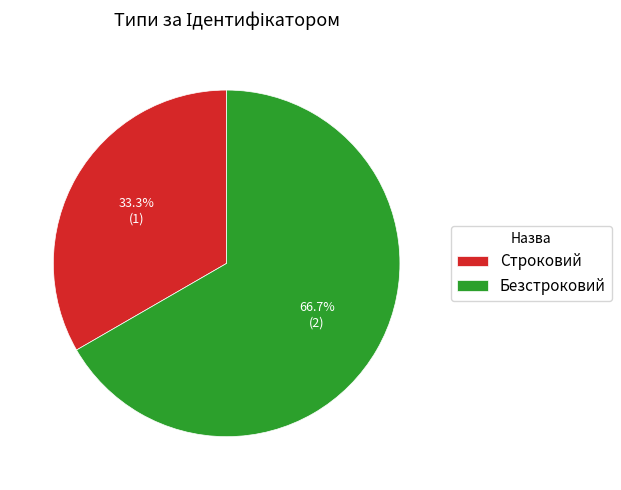

Is it true that Безстроковий is 67% of the pie?

True